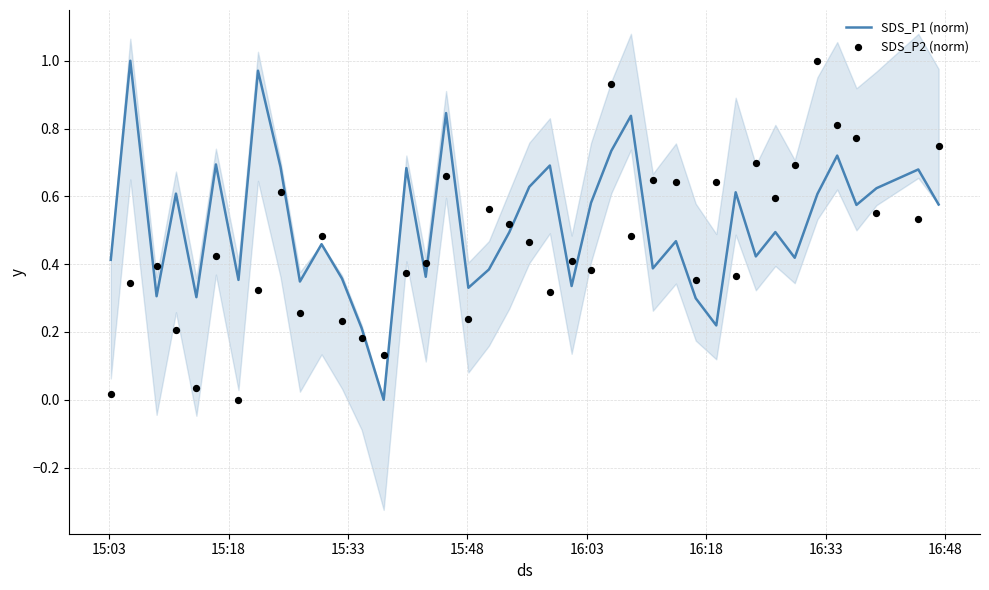

Which series reaches the maximum Y coordinate?

SDS_P1 (norm)